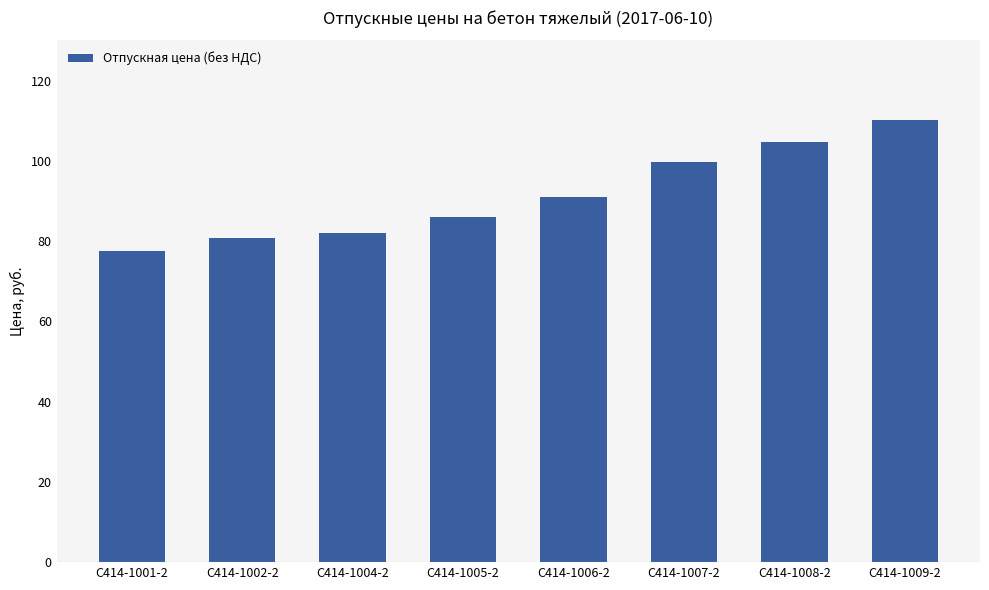

How many values exceed 91?

4